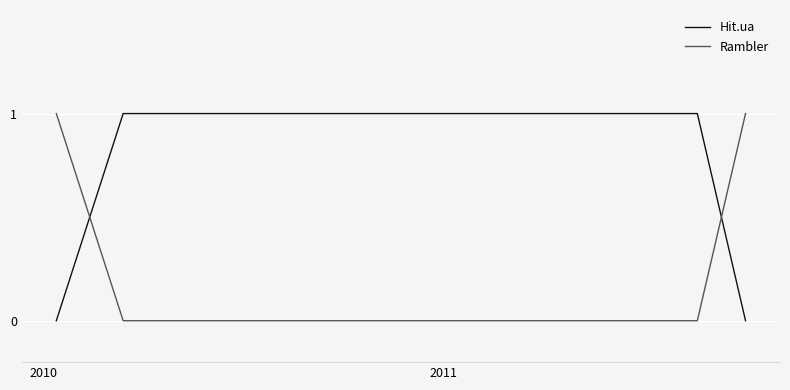

List the series in order of their overall mean, lowest first.

Rambler, Hit.ua